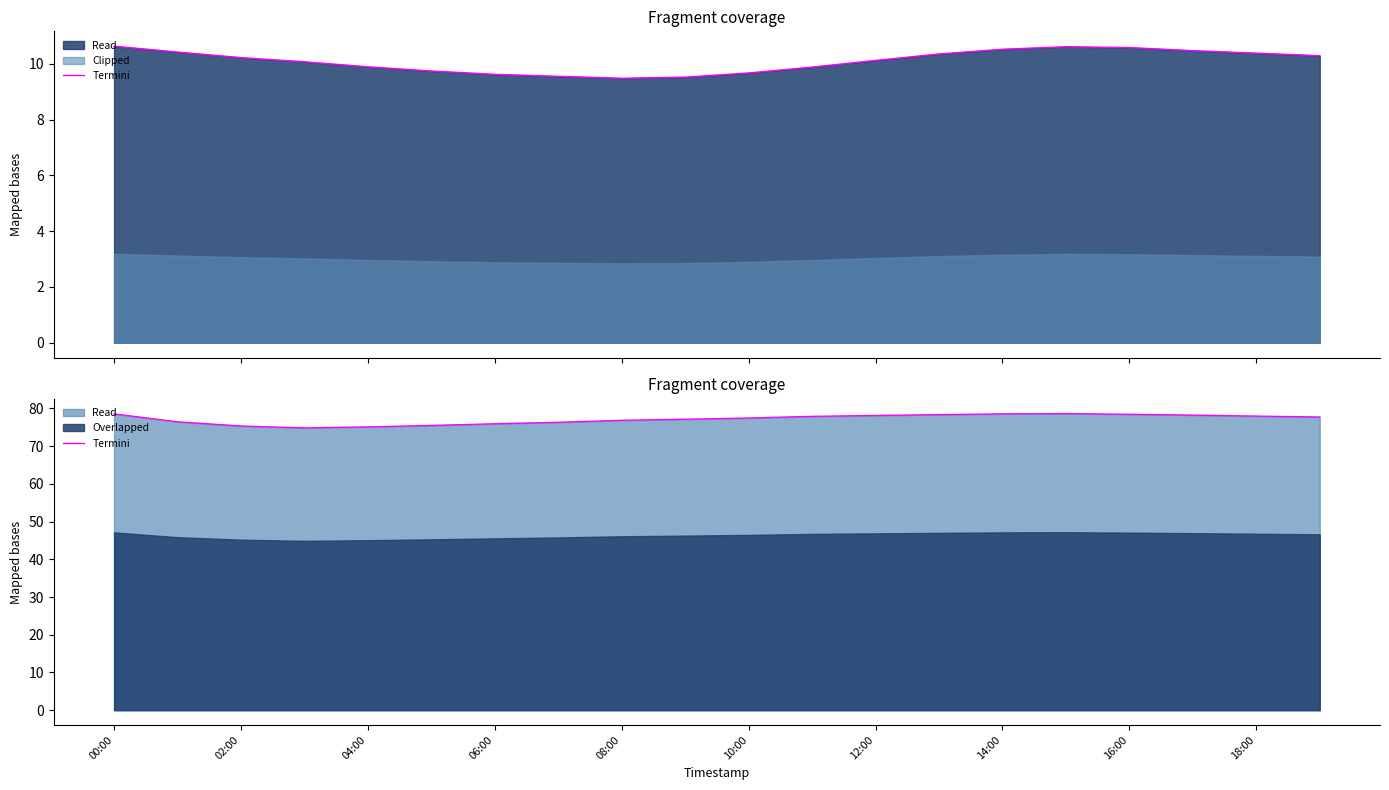

What is the difference between the maximum and minimum values?

3.8